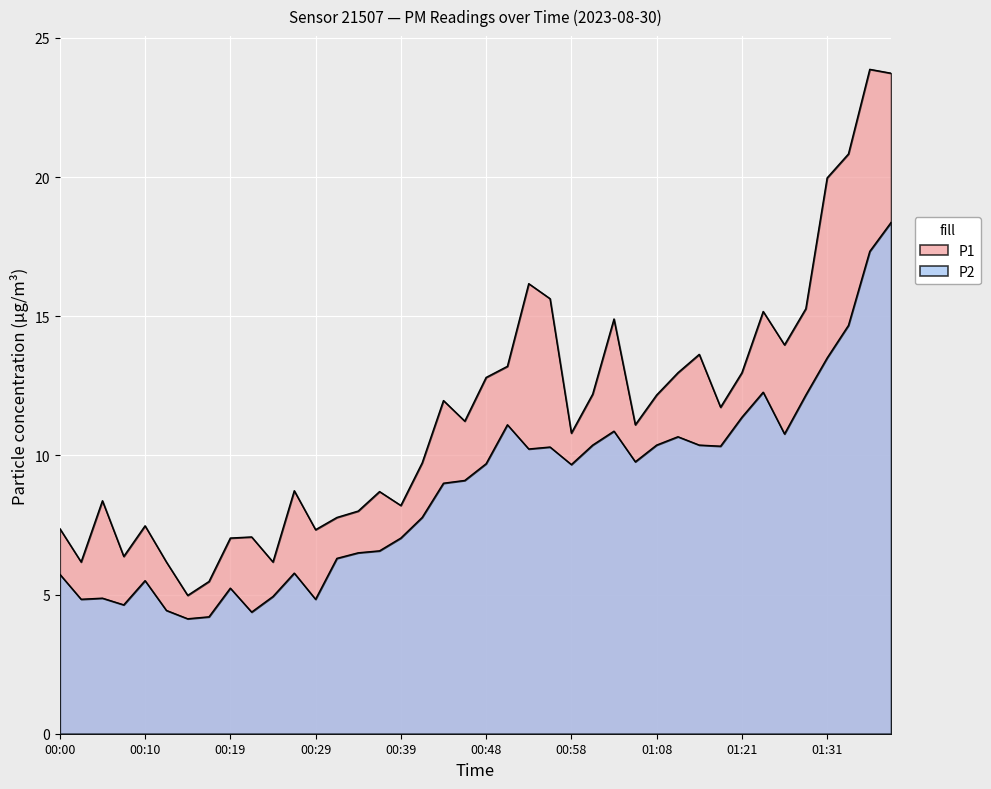

What is the average value of the P2 series?

8.7